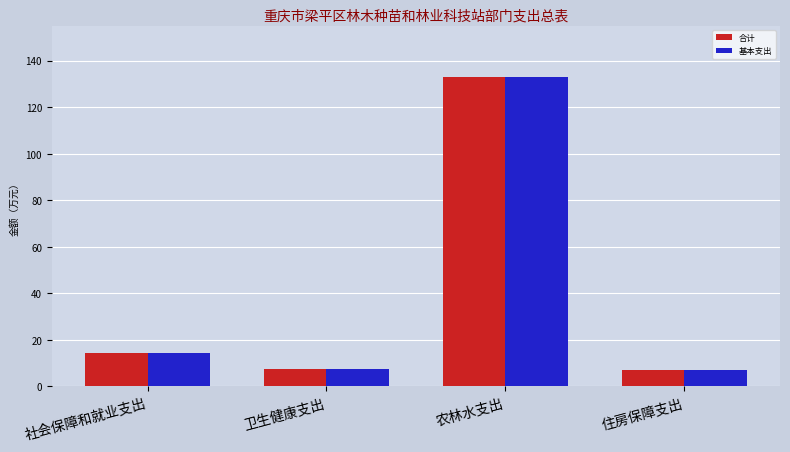

What is the highest value of the 合计 series?

133.2